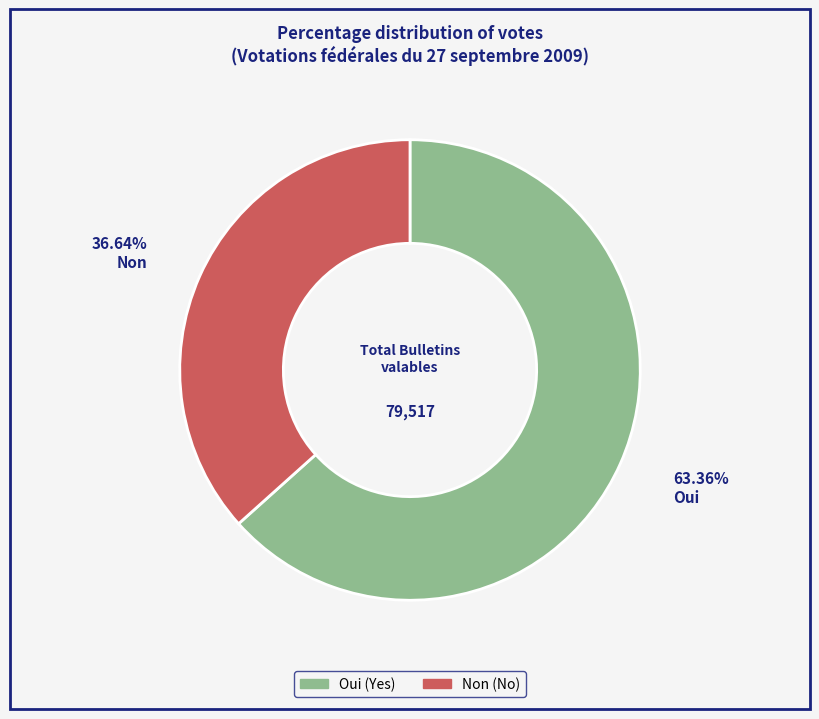

What is the ratio of the value at Oui to the value at Non?

1.7